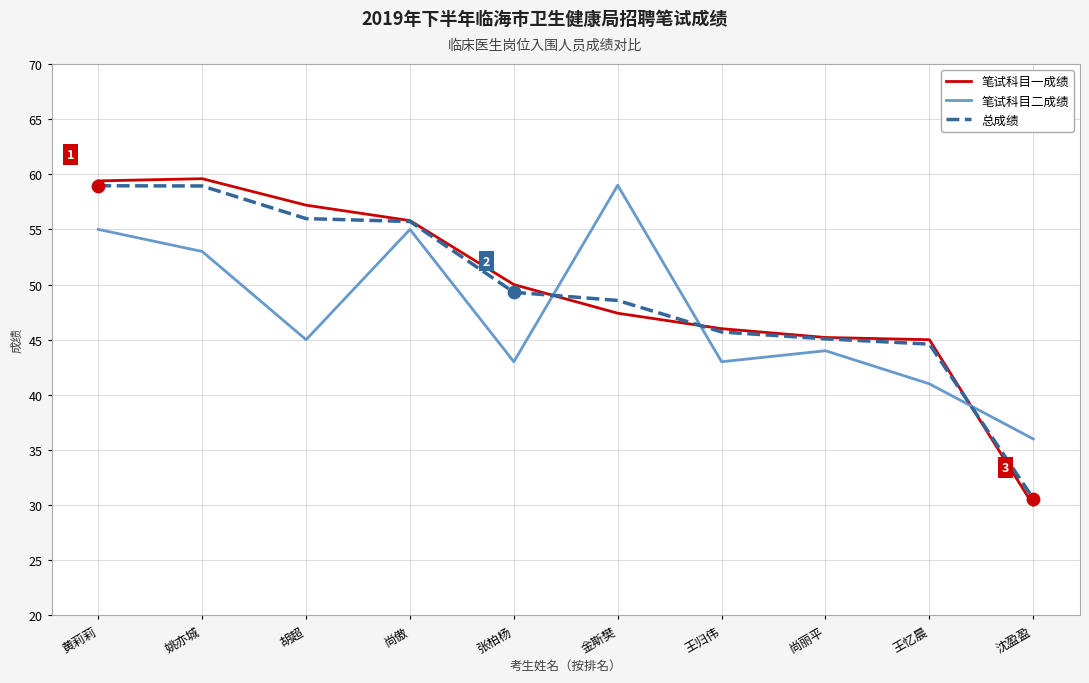

What is the maximum value shown in the chart?

59.6